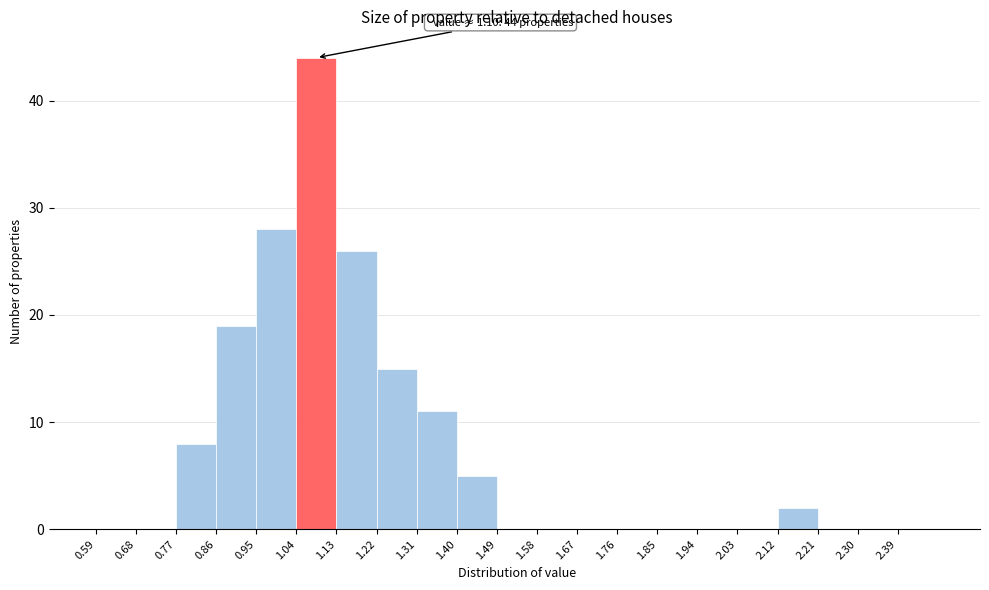

Over which range of the x-axis is the bar tallest?

1.04 to 1.13